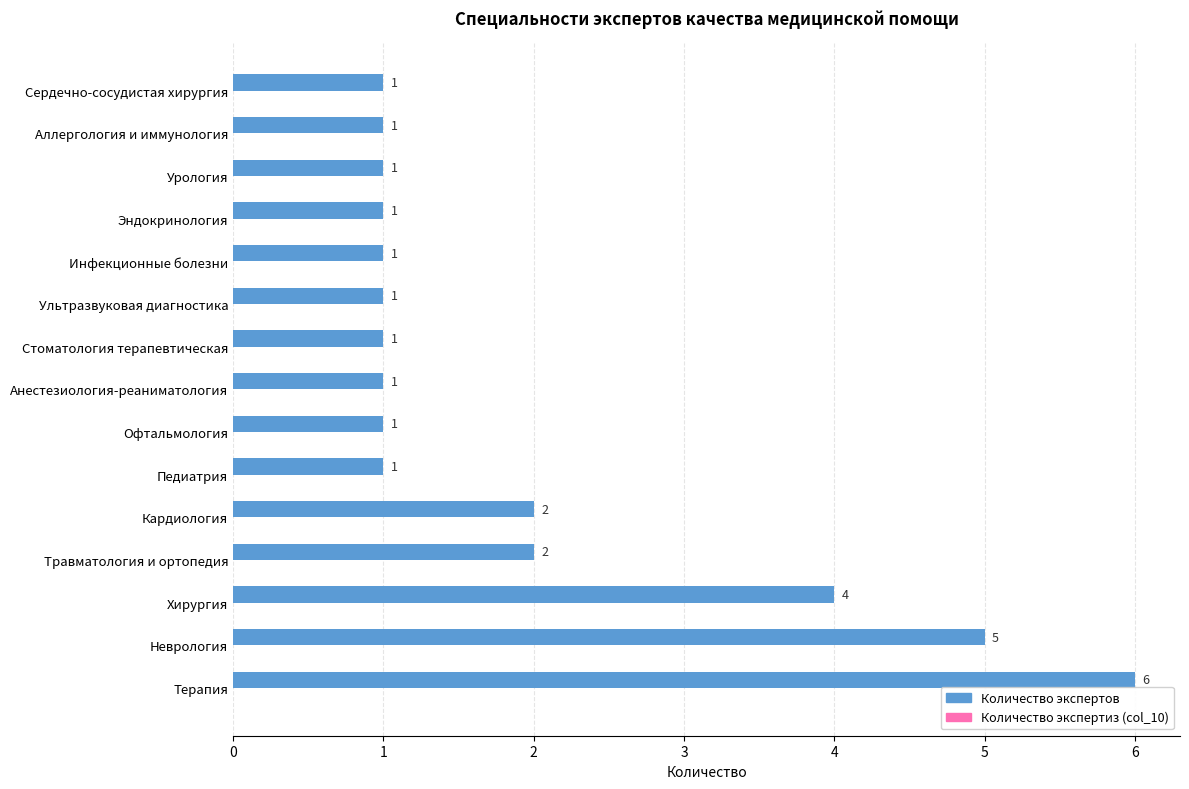

What is the smallest value displayed?

1